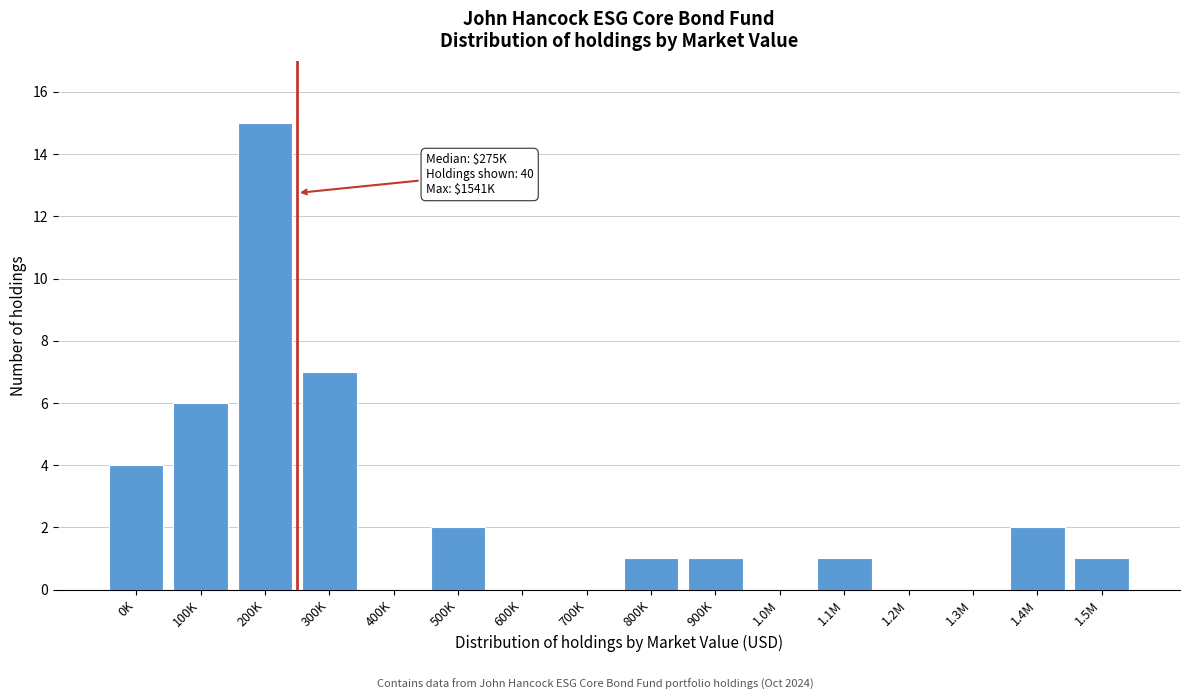

Reading left to right, list all the values displayed in this chart.

0K=4	100K=6	200K=15	300K=7	400K=0	500K=2	600K=0	700K=0	800K=1	900K=1	1.0M=0	1.1M=1	1.2M=0	1.3M=0	1.4M=2	1.5M=1